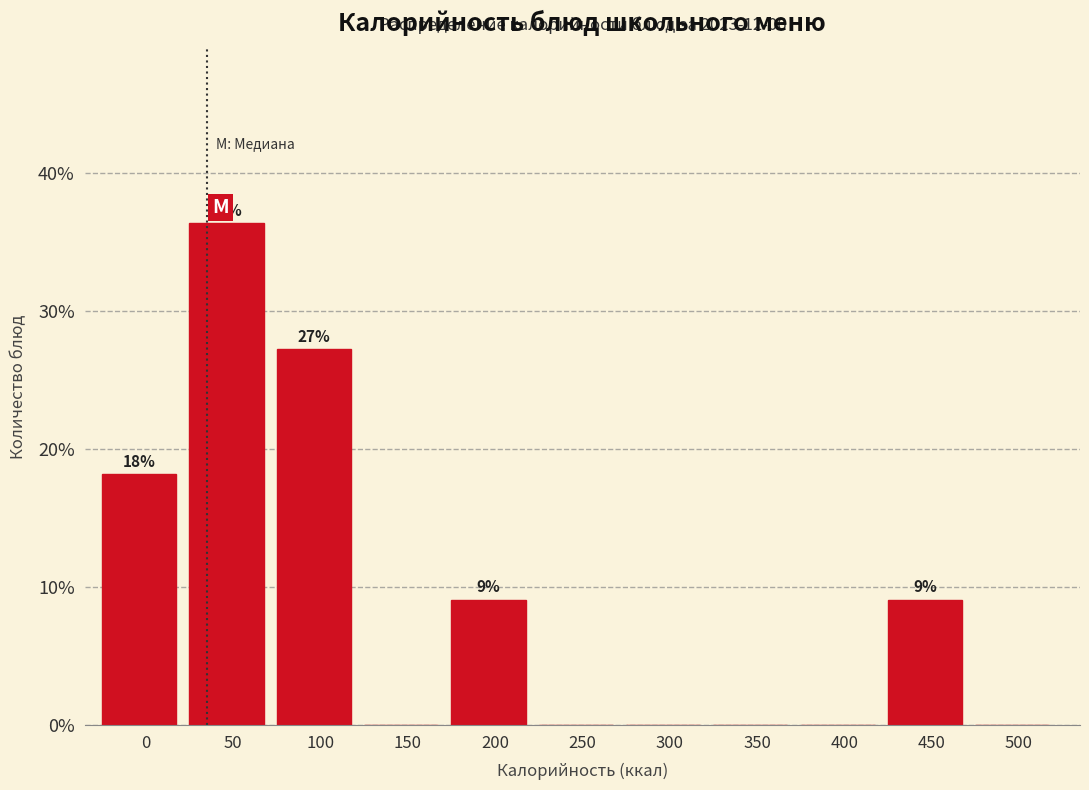

Reading left to right, list all the values displayed in this chart.

0=18.2	50=36.4	100=27.3	150=0.0	200=9.1	250=0.0	300=0.0	350=0.0	400=0.0	450=9.1	500=0.0